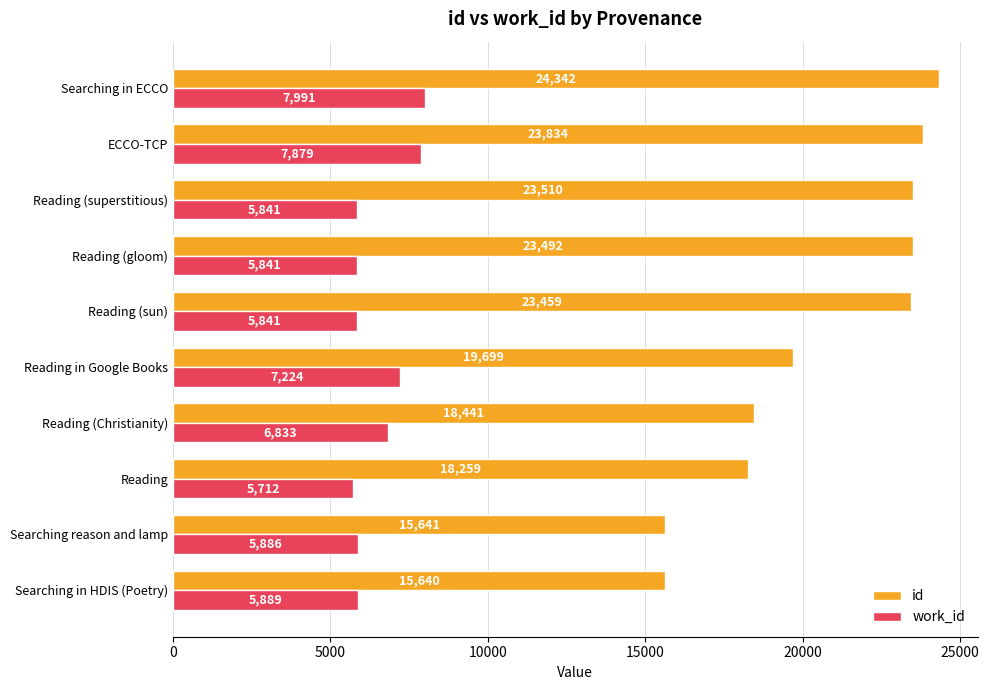

At which category is the sum across all series the highest?

Searching in ECCO